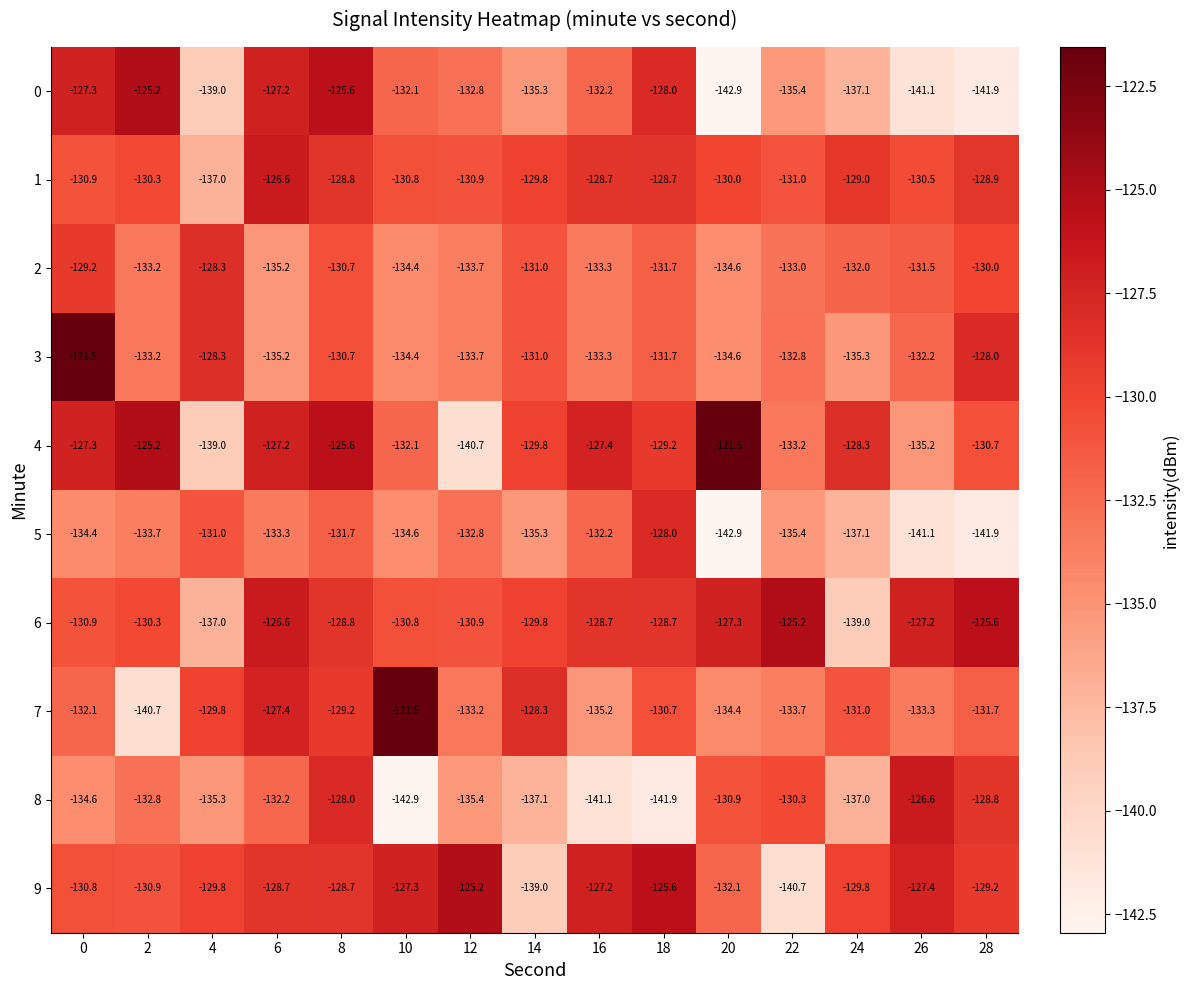

What is the spread (max minus min) of values at 28?

16.3